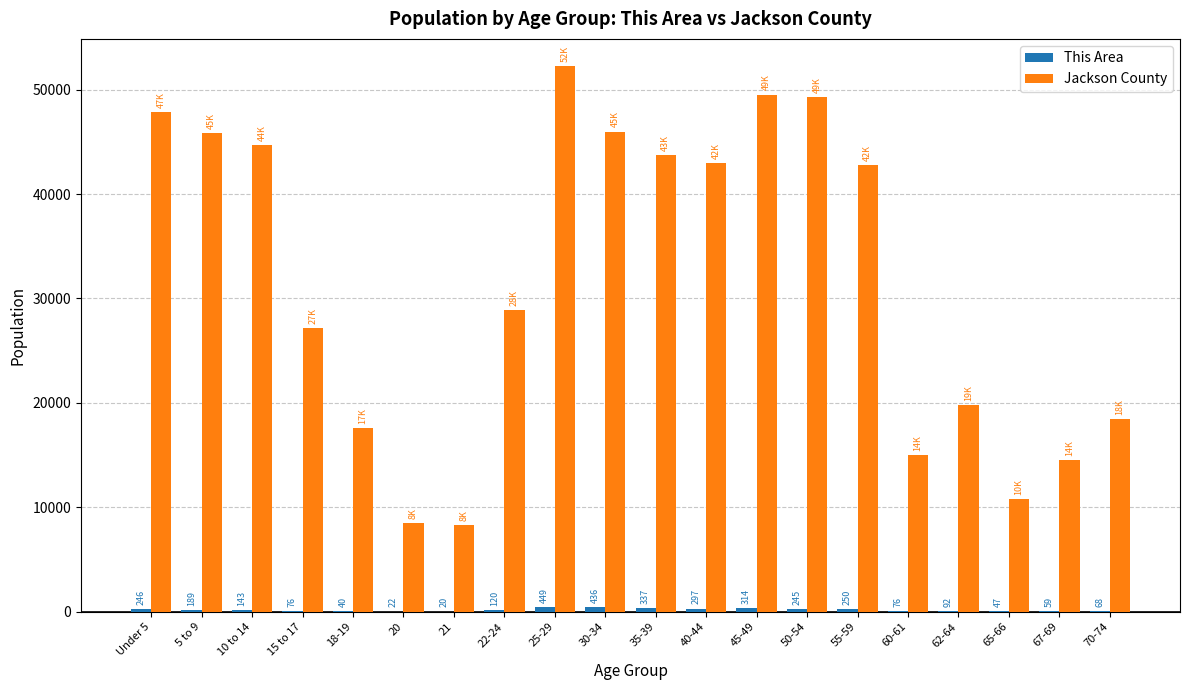

Is it true that Jackson County equals 82128 at Under 5?

False